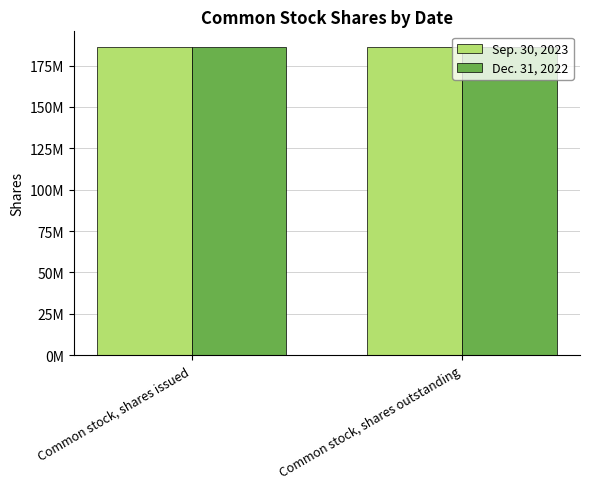

What is the highest value of the Dec. 31, 2022 series?

186120298